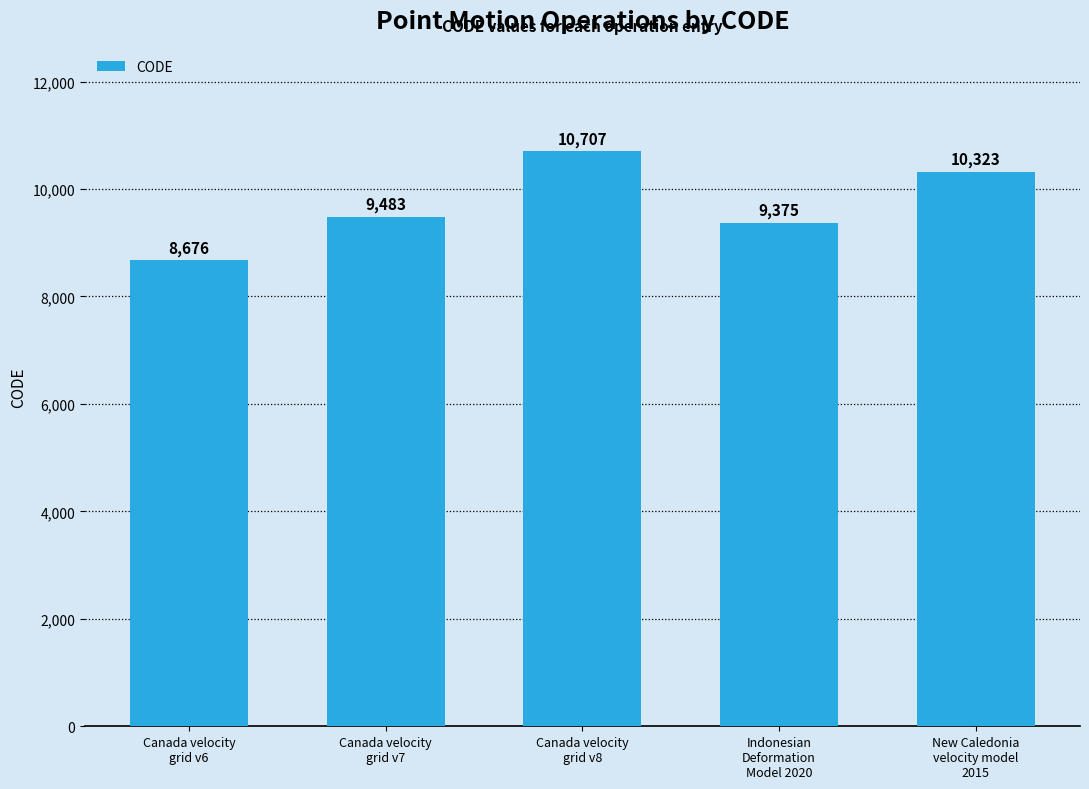

How many bars are there in total?

5